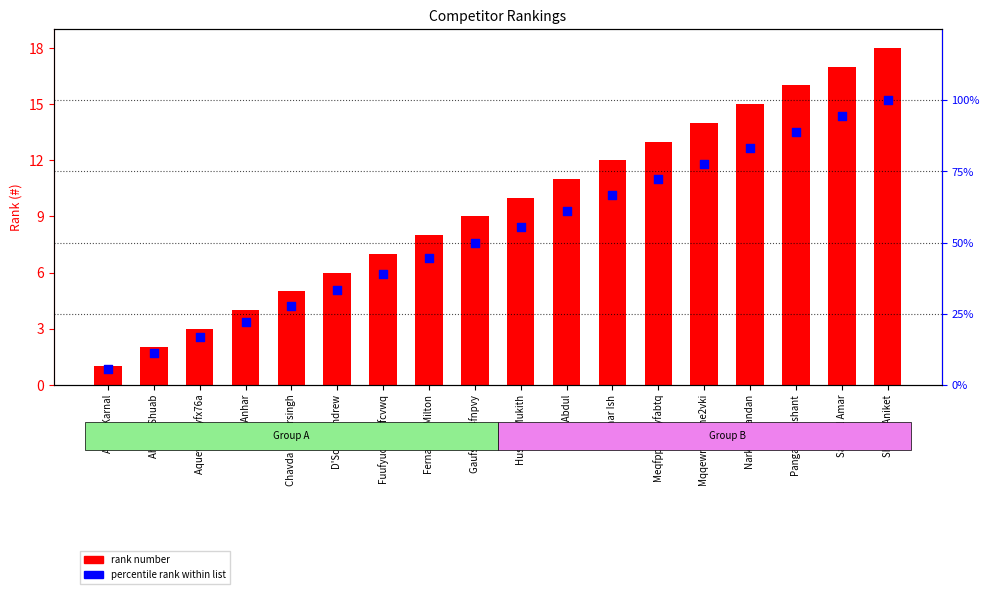

Which series contains the highest Y value?

percentile rank within list